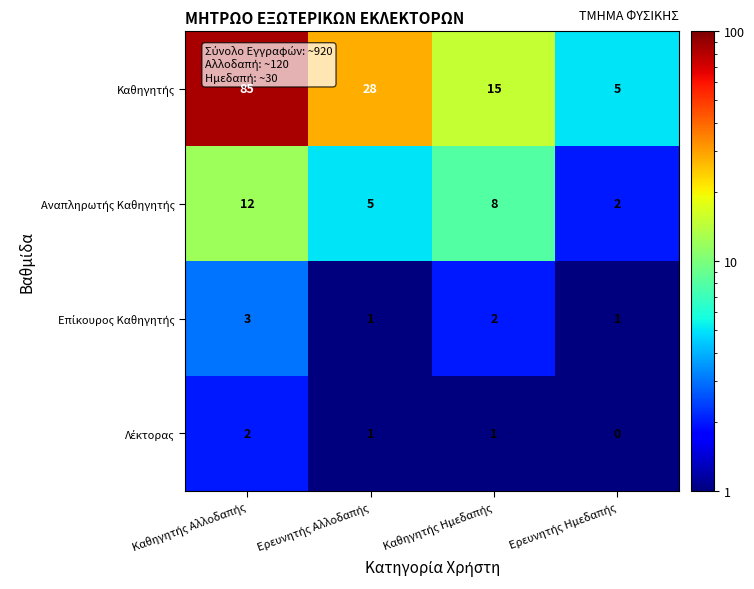

How many data points does each series have?

4